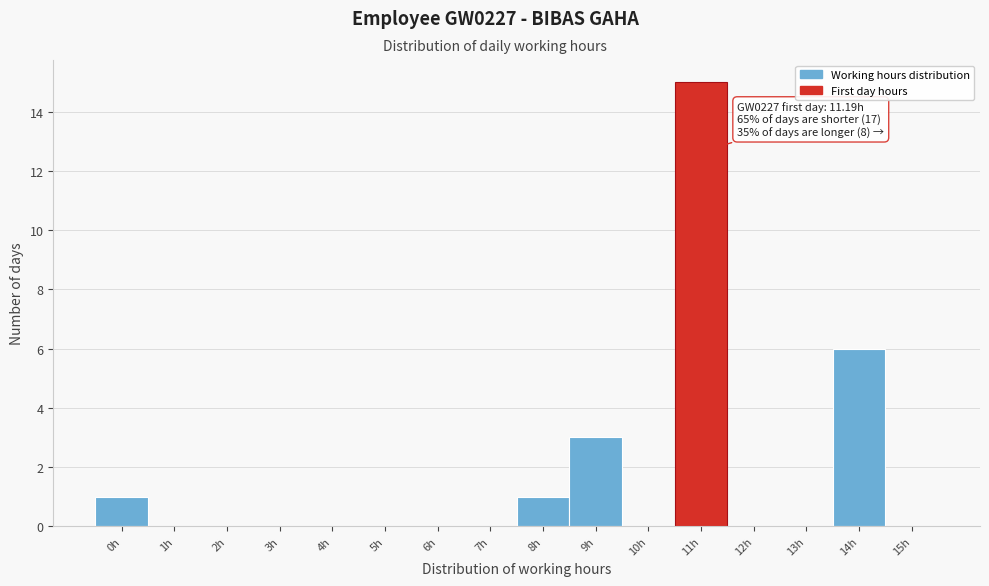

Reading left to right, extract all data points from this chart.

0h=1	1h=0	2h=0	3h=0	4h=0	5h=0	6h=0	7h=0	8h=1	9h=3	10h=0	11h=15	12h=0	13h=0	14h=6	15h=0